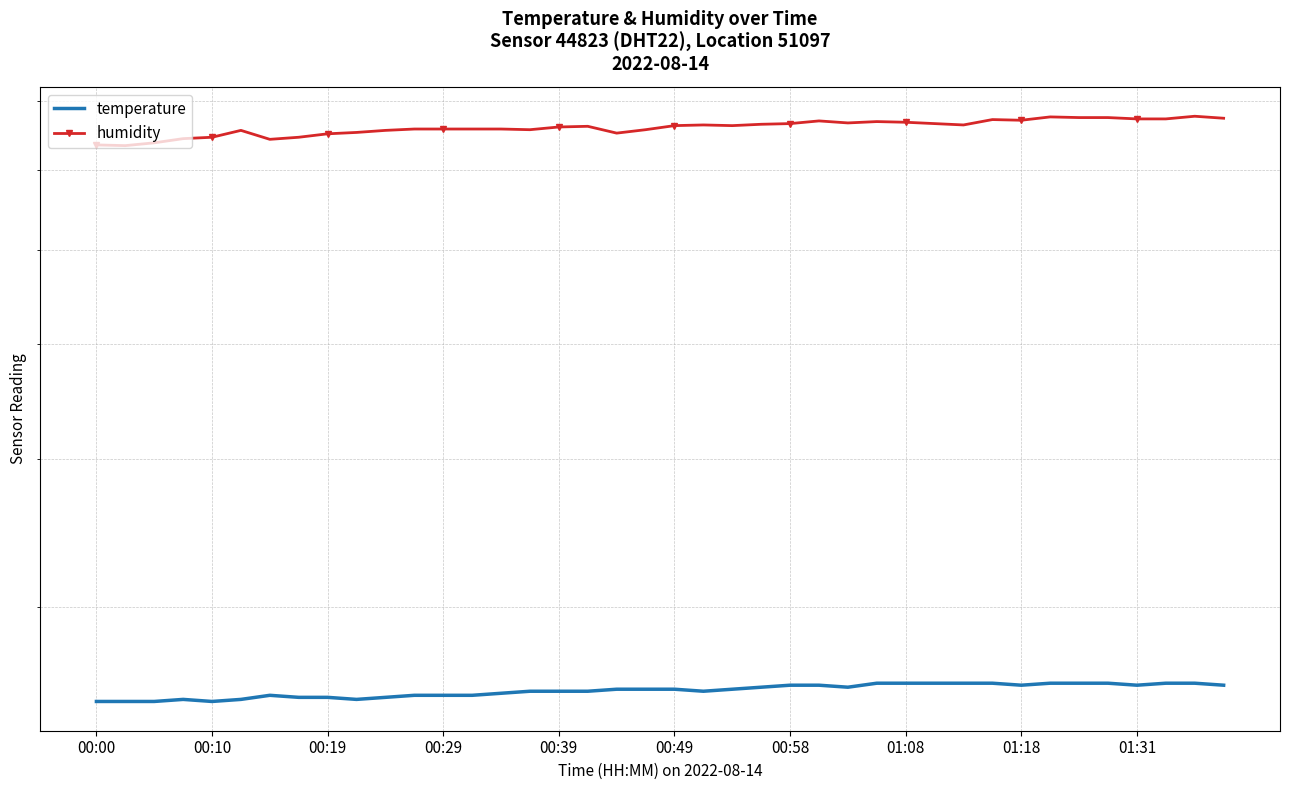

What is the difference between the maximum and minimum values in the humidity series?

4.3